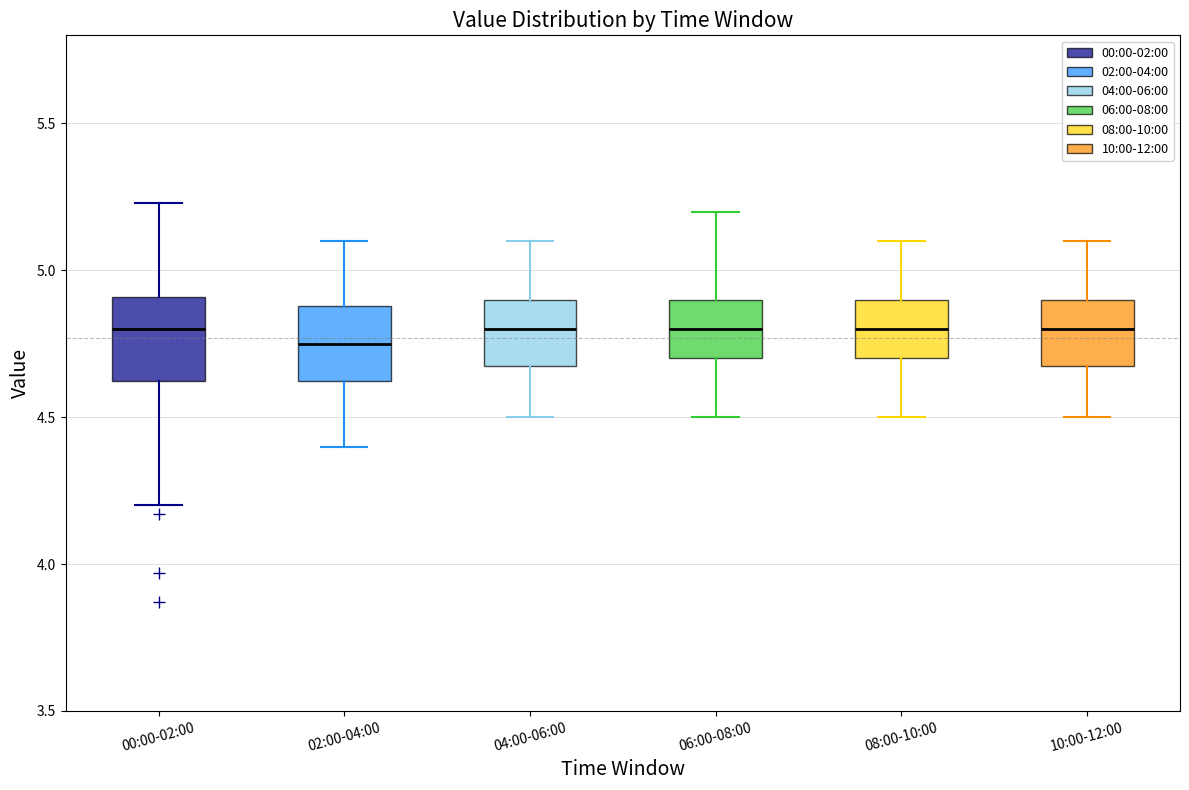

Where does the upper whisker of the box for 06:00-08:00 end on the y-axis? The values are not printed on the chart, so give them approximately, as read against the axis.

5.20